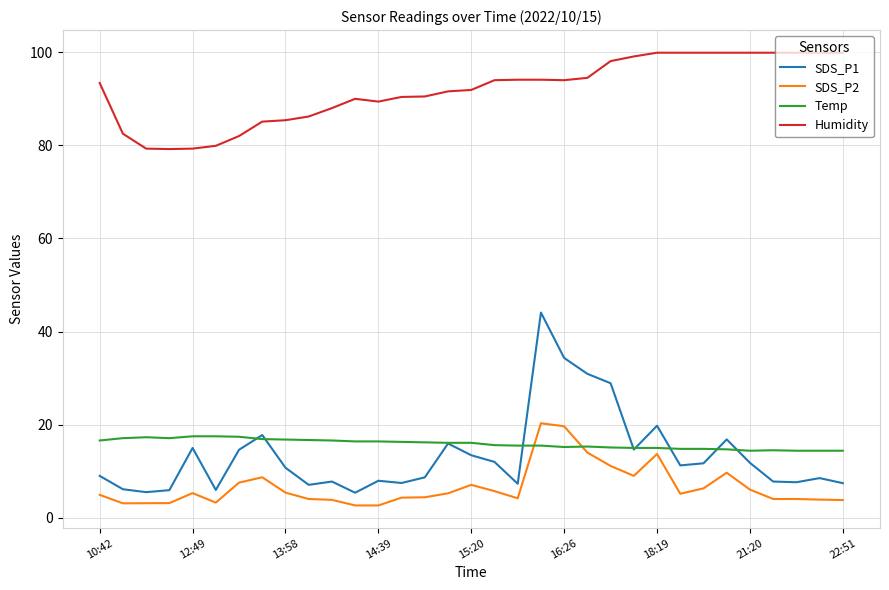

Which series has the widest spread of values?

SDS_P1